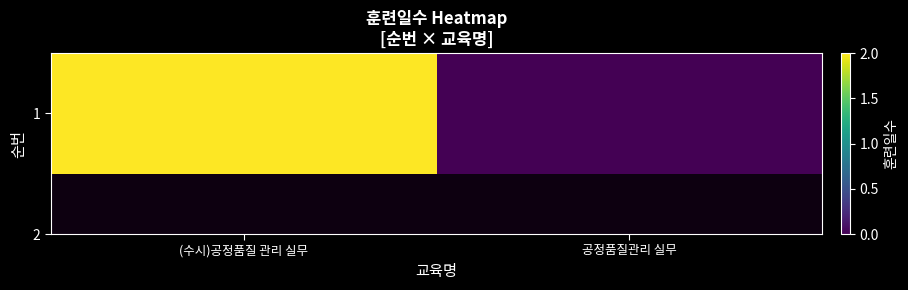

List the labels in order of value, largest first.

(수시)공정품질 관리 실무, 공정품질관리 실무